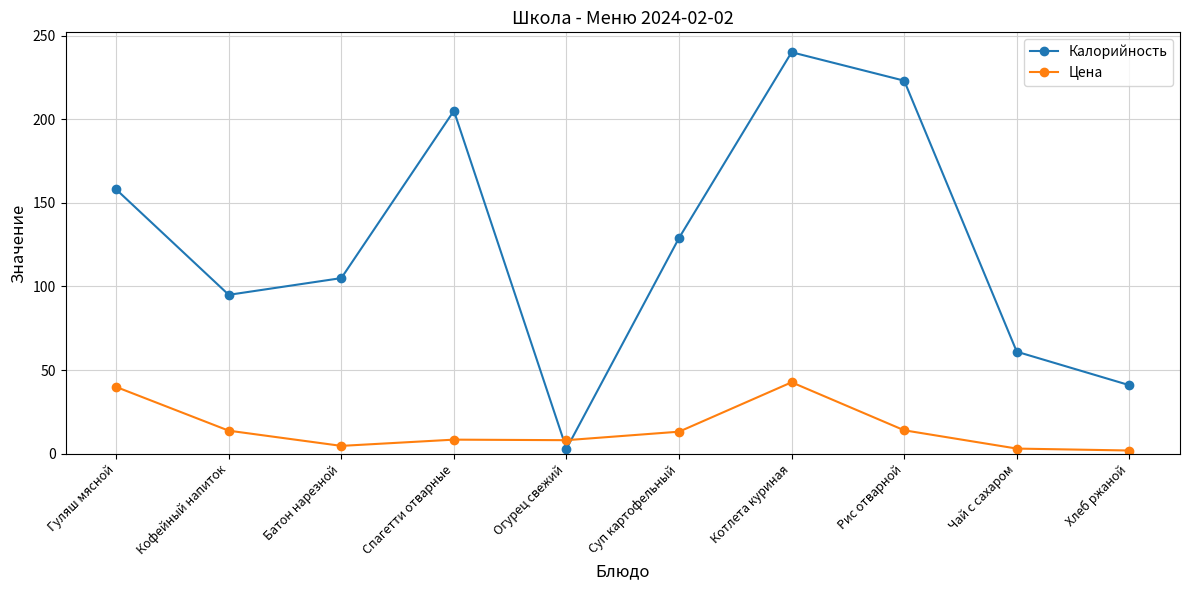

Rank the series at Котлета куриная from lowest to highest value.

Цена, Калорийность